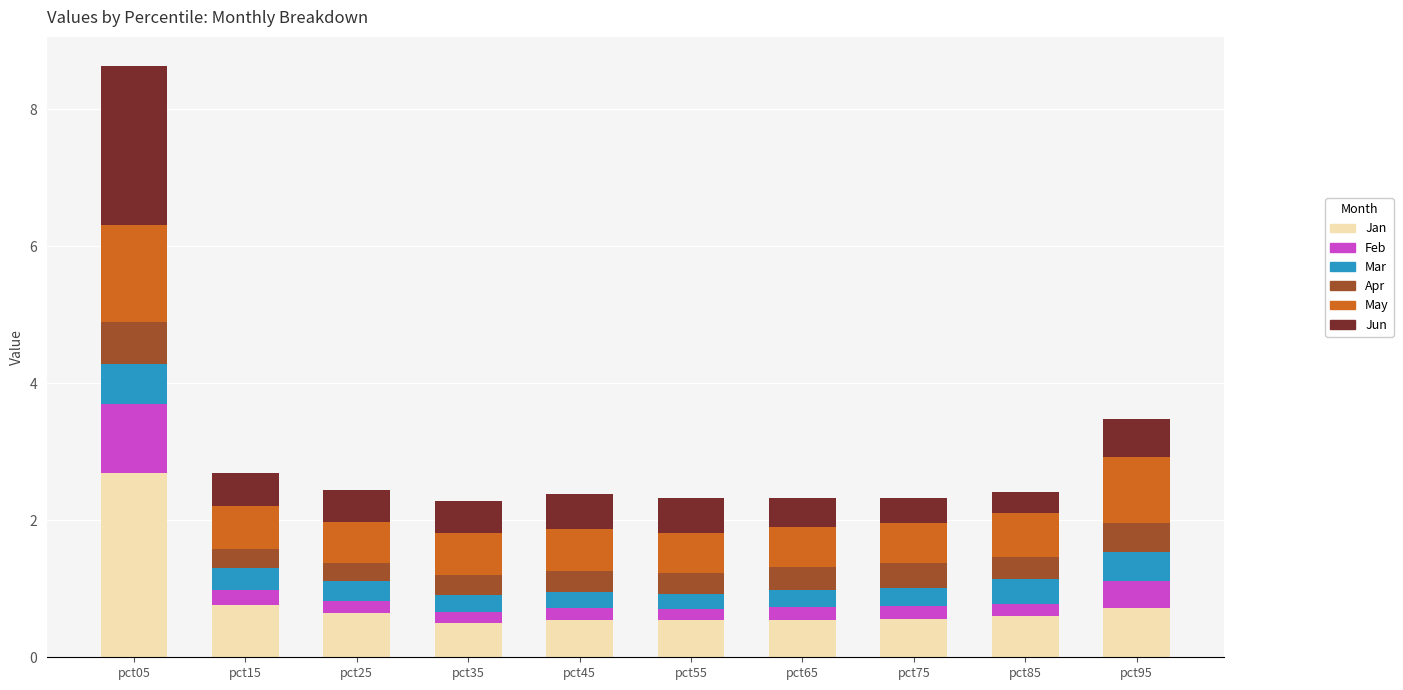

Does the chart contain any negative values?

No